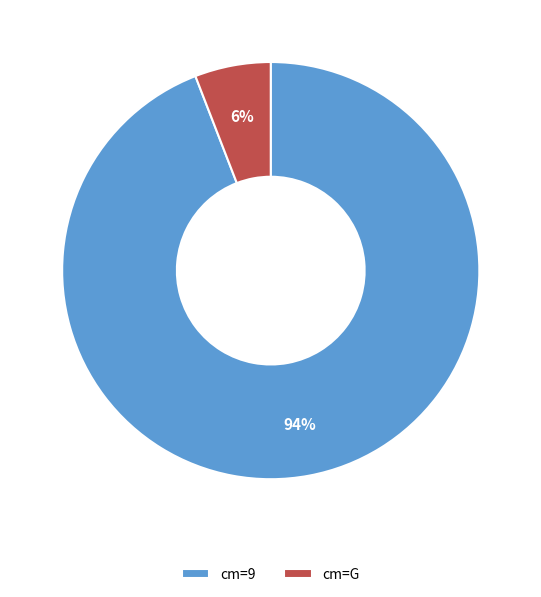

Between cm=9 and cm=G, which is larger?

cm=9